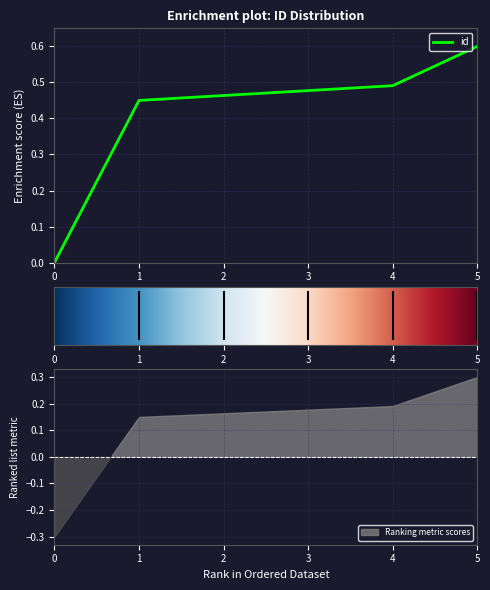

Rank the categories by id value from lowest to highest.

0, 1, 2, 3, 4, 5